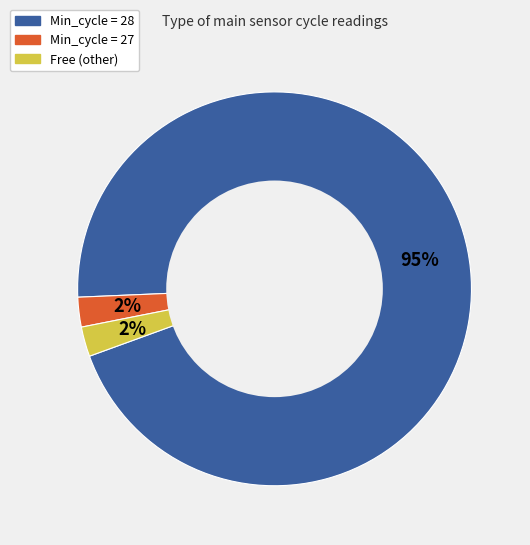

Does any single category account for the majority?

Yes